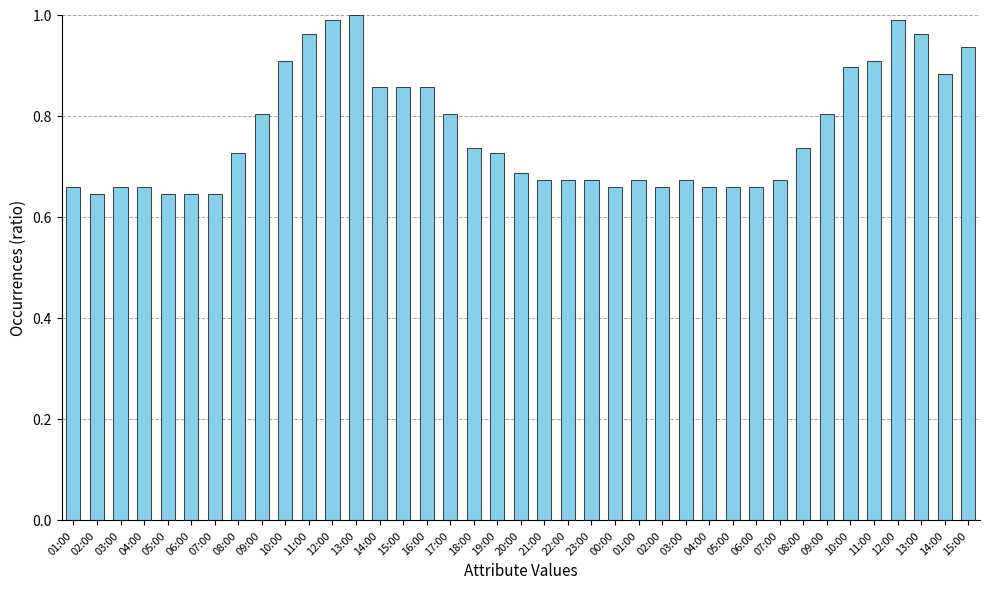

Are the bars grouped side by side (vs. stacked)?

No